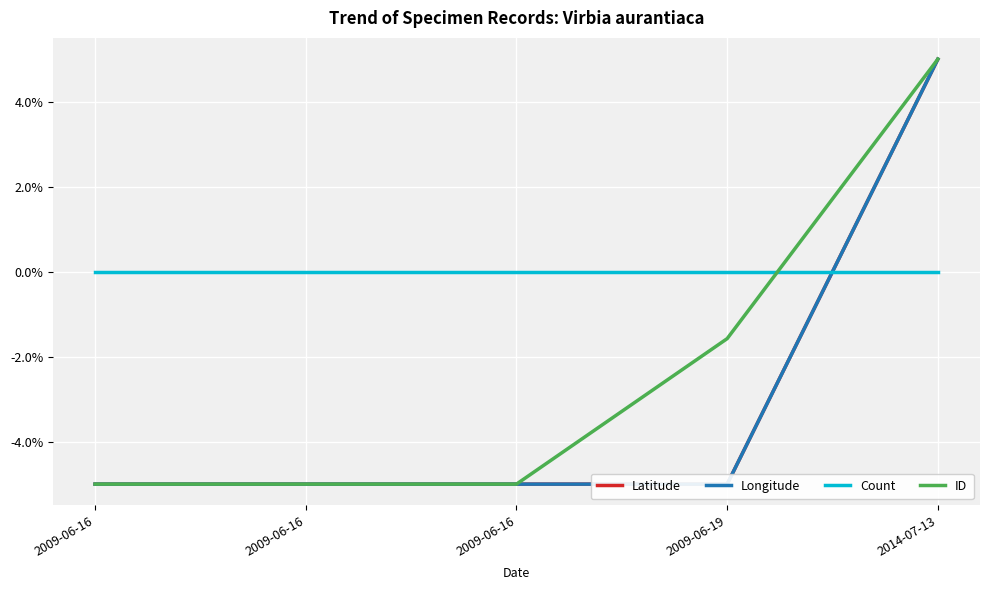

Which label corresponds to the smallest value in the chart?

2009-06-16